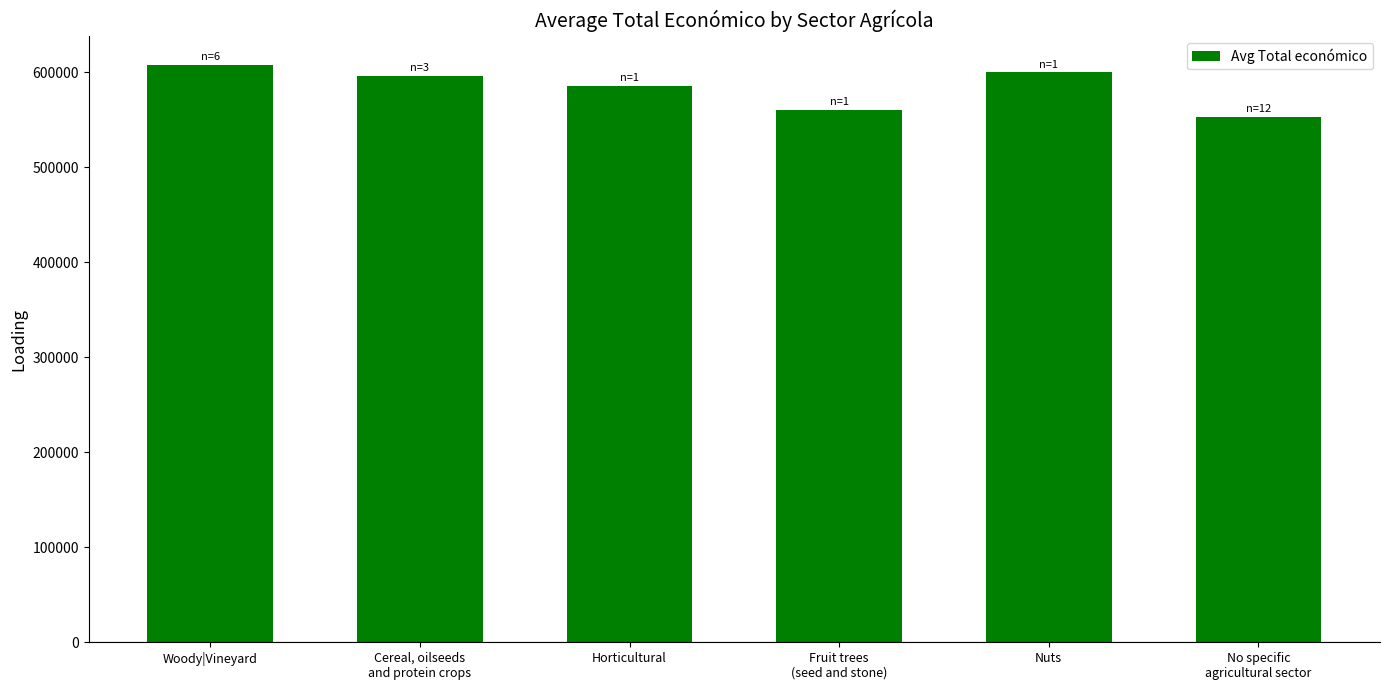

Is it true that the value at Cereal, oilseeds
and protein crops is 1056193.4?

False